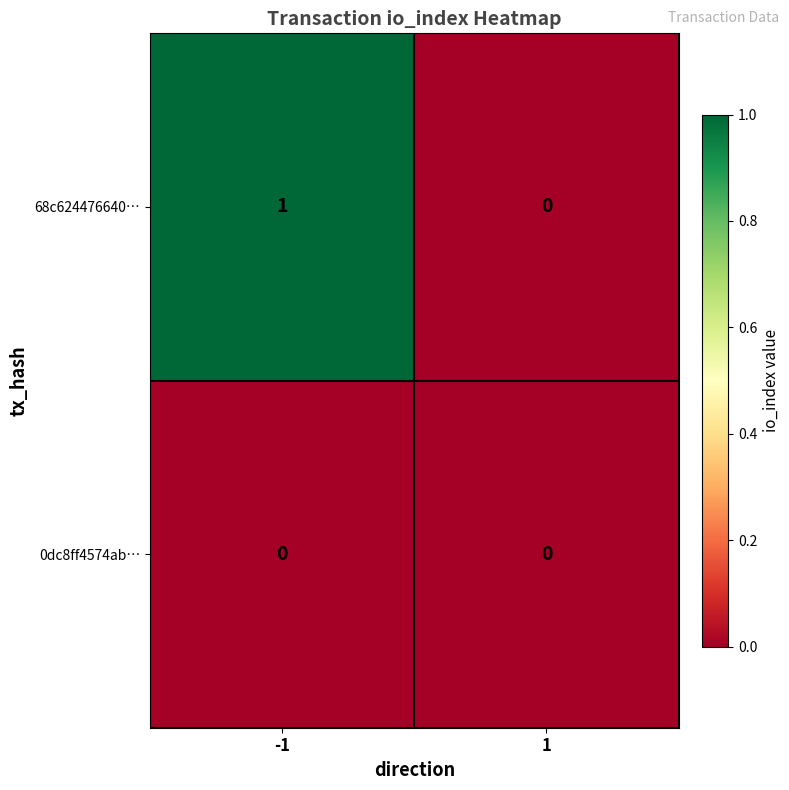

Rank the series by their maximum value, from highest to lowest.

68c624476640…, 0dc8ff4574ab…